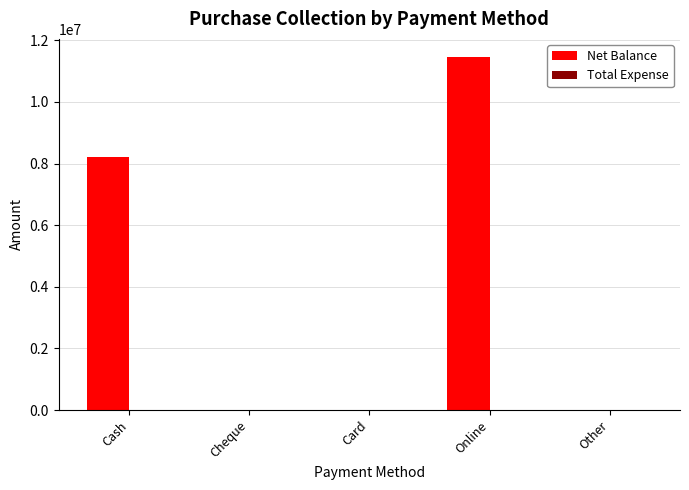

Count the number of data series in this chart.

1